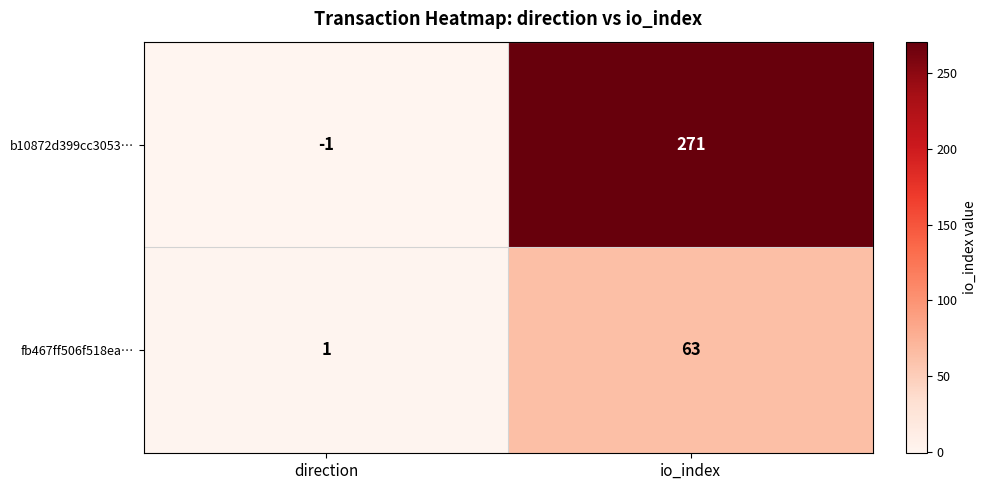

Reading left to right, extract all data points from this chart.

b10872d399cc3053…: -1	271
fb467ff506f518ea…: 1	63